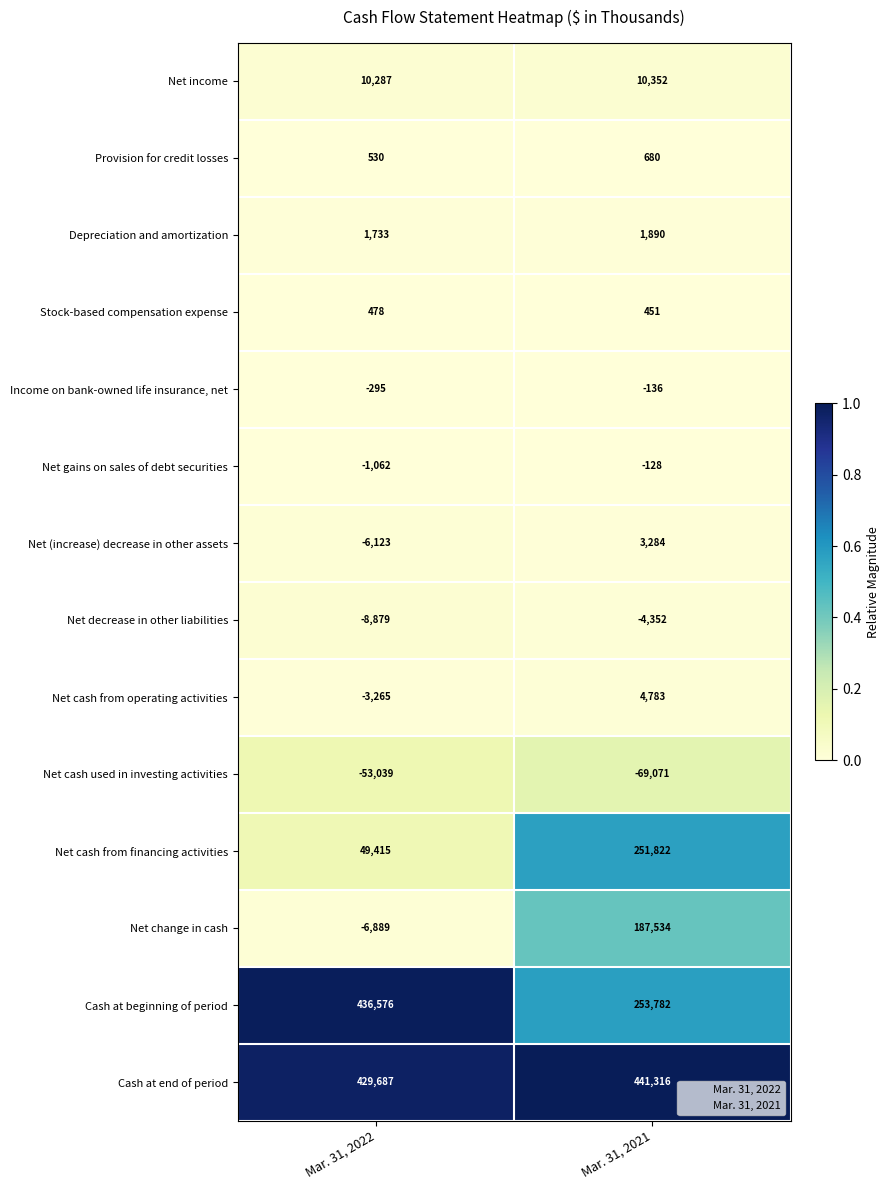

Rank the series by their maximum value, from lowest to highest.

Net cash used in investing activities, Net decrease in other liabilities, Income on bank-owned life insurance, net, Net gains on sales of debt securities, Stock-based compensation expense, Provision for credit losses, Depreciation and amortization, Net (increase) decrease in other assets, Net cash from operating activities, Net income, Net change in cash, Net cash from financing activities, Cash at beginning of period, Cash at end of period